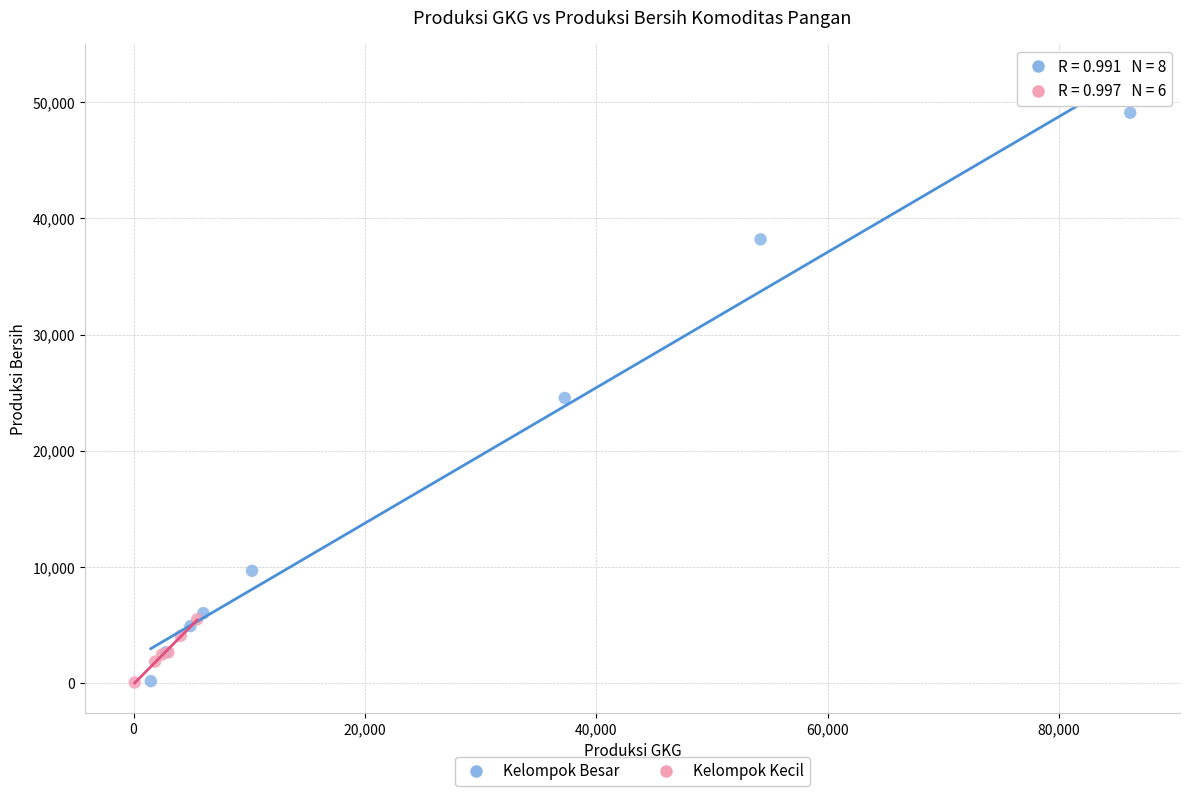

Which series has the widest spread of Y values?

Kelompok Besar